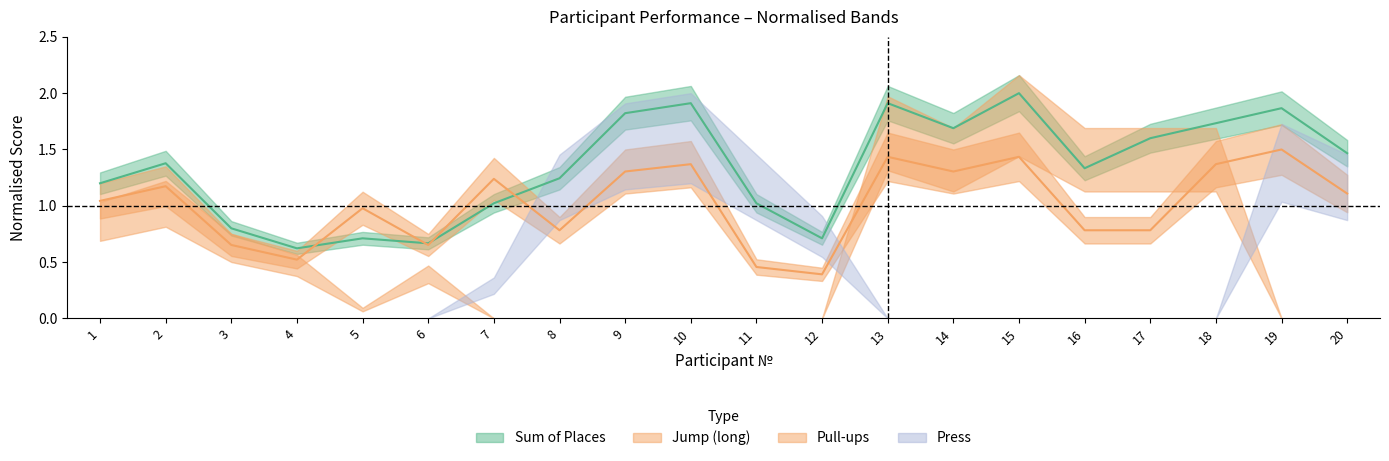

Which series has the largest total across all categories?

sum_places